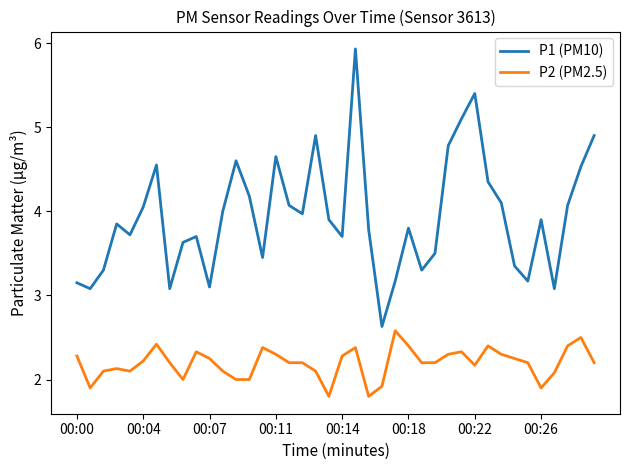

What is the difference between the maximum and second lowest values in the P2 (PM2.5) series?

0.8